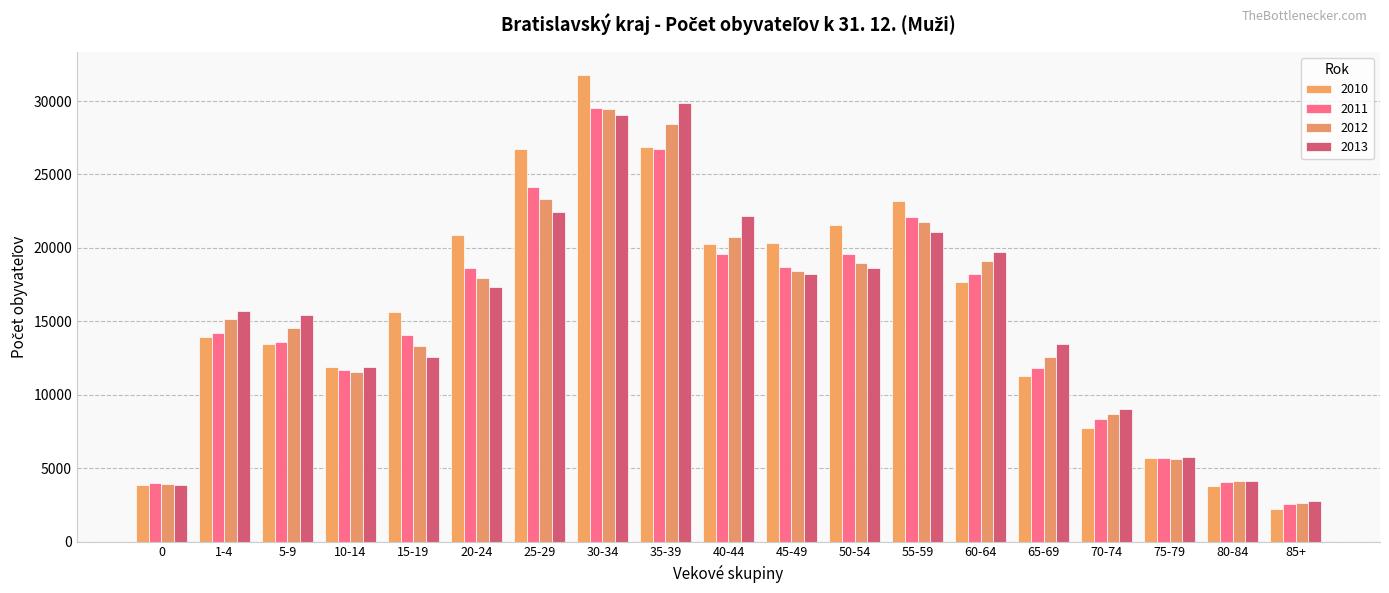

The value of 2011 at 40-44 is 28227. True or false?

False